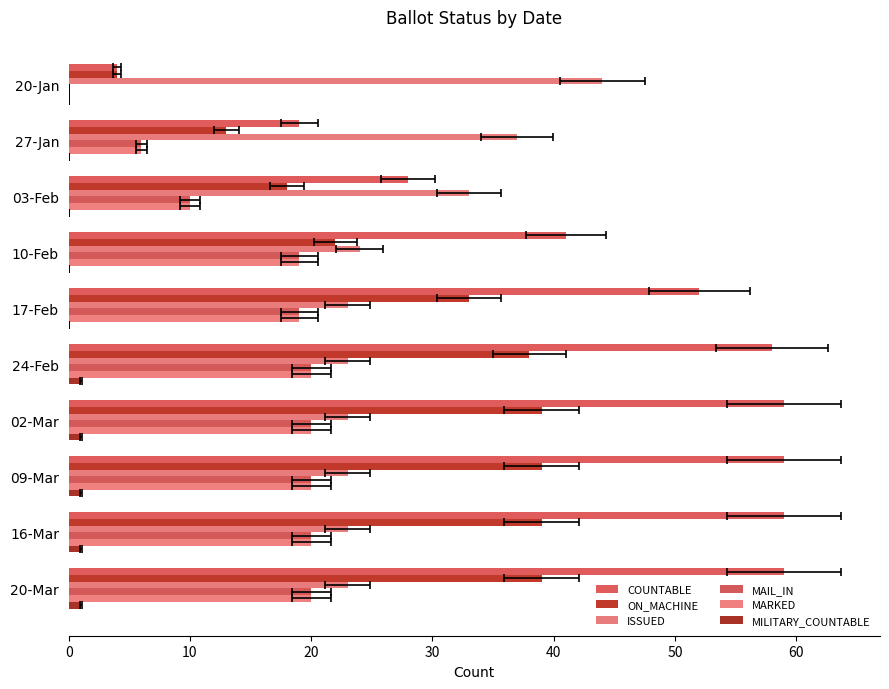

What is the difference between the maximum and minimum values in the ON_MACHINE series?

35